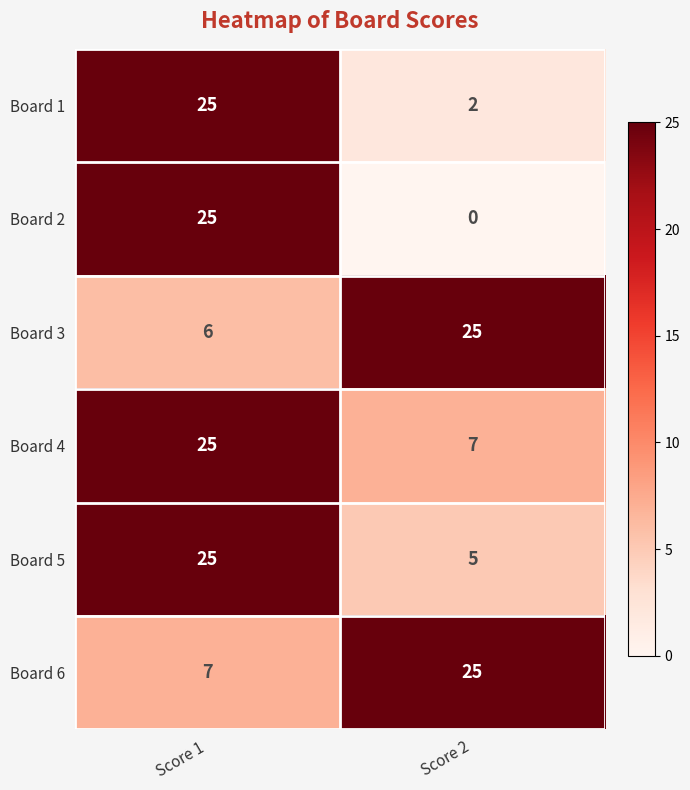

Reading left to right, list all the values displayed in this chart.

Board 1: Score 1=25	Score 2=2
Board 2: Score 1=25	Score 2=0
Board 3: Score 1=6	Score 2=25
Board 4: Score 1=25	Score 2=7
Board 5: Score 1=25	Score 2=5
Board 6: Score 1=7	Score 2=25